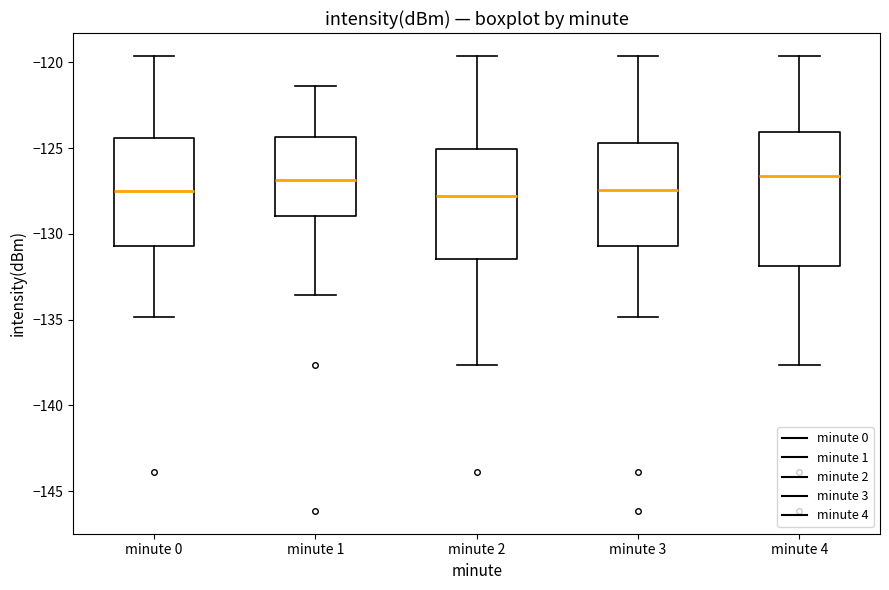

Reading left to right, transcribe this box plot: for each box, give where its median line is, the range the box spans, and where its two whiskers end, as read against the y-axis. The values are not printed on the chart, so give them approximately, as read against the axis.

minute 0: median -127.5, box -130.5 to -124.5, whiskers -135.0 to -119.5
minute 1: median -127.0, box -129.0 to -124.5, whiskers -133.5 to -121.5
minute 2: median -128.0, box -131.5 to -125.0, whiskers -137.5 to -119.5
minute 3: median -127.5, box -130.5 to -124.5, whiskers -135.0 to -119.5
minute 4: median -126.5, box -132.0 to -124.0, whiskers -137.5 to -119.5